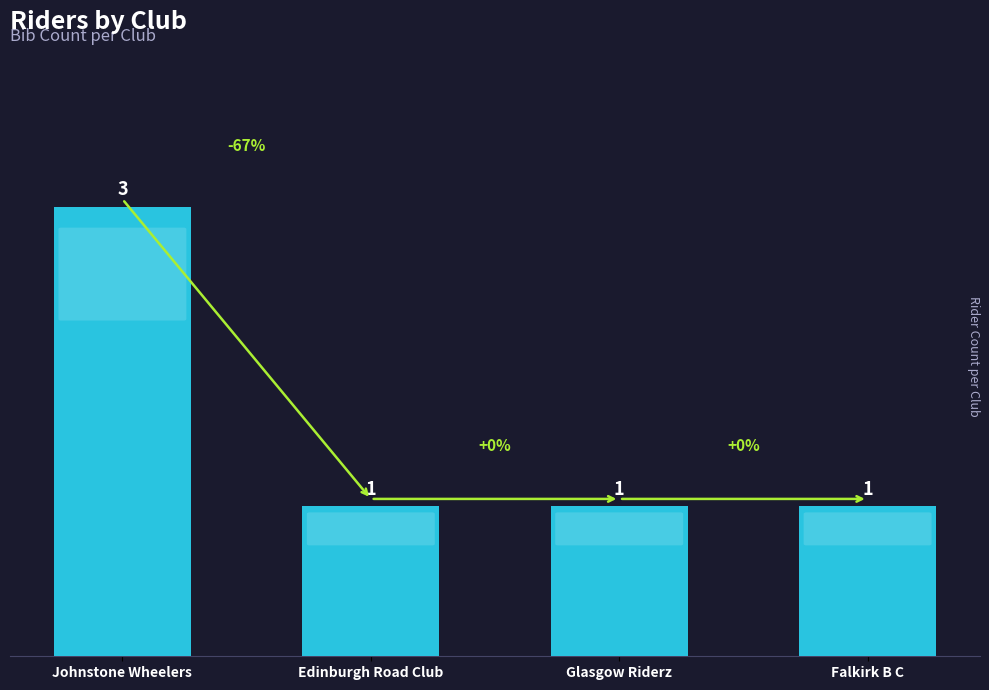

What is the change in value from Johnstone Wheelers to Glasgow Riderz?

-2